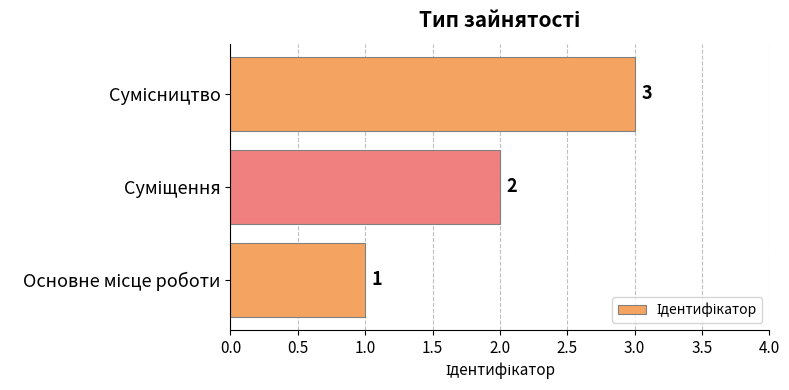

What is the sum of all values?

6